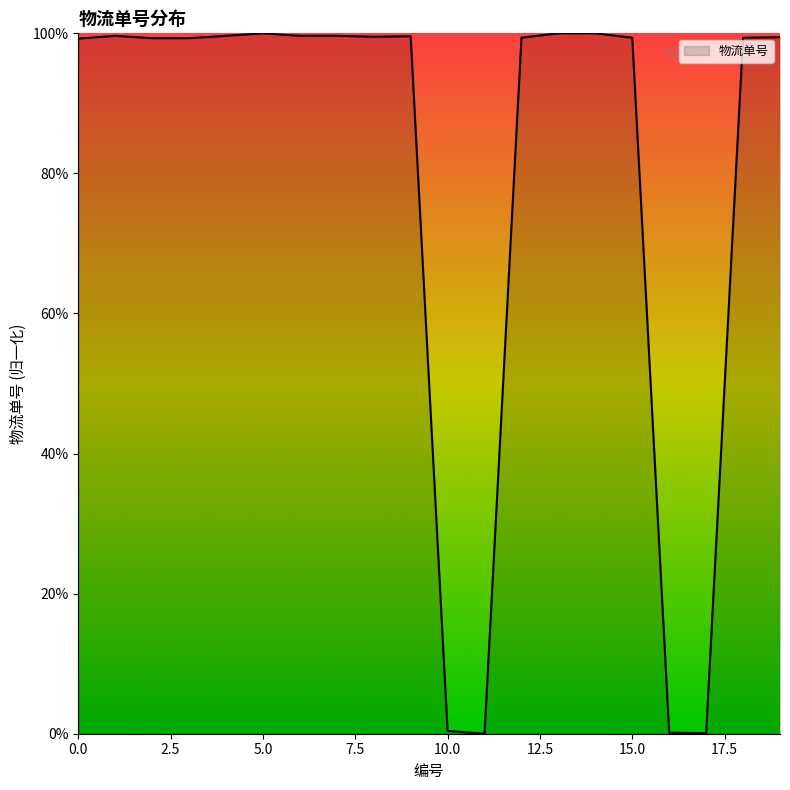

Does the chart have visible grid lines?

No